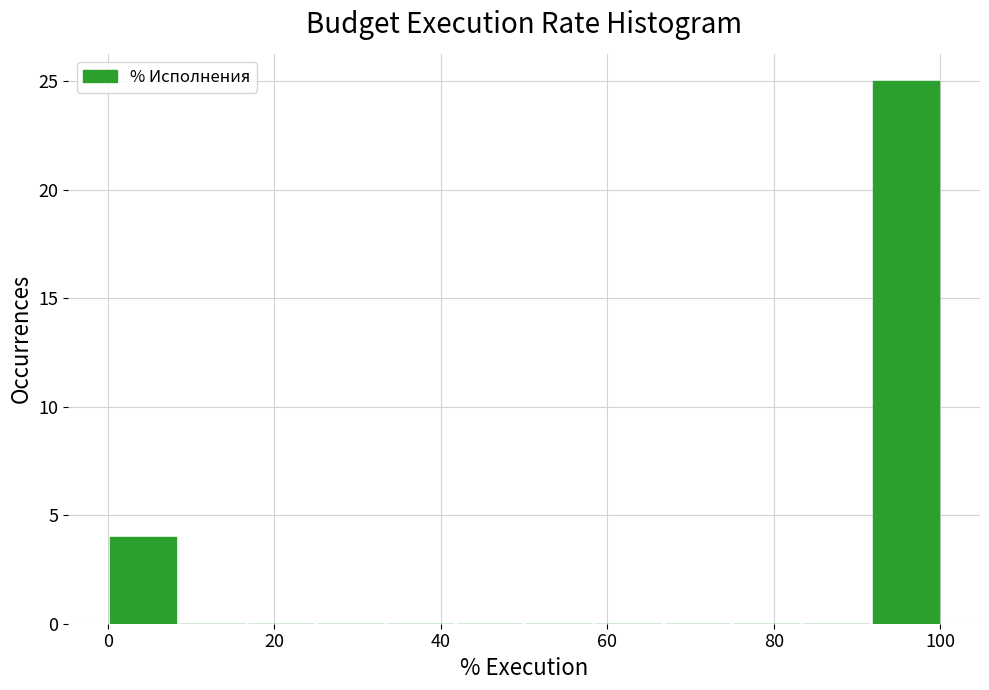

Over which range of the x-axis is the bar tallest?

92 to 100